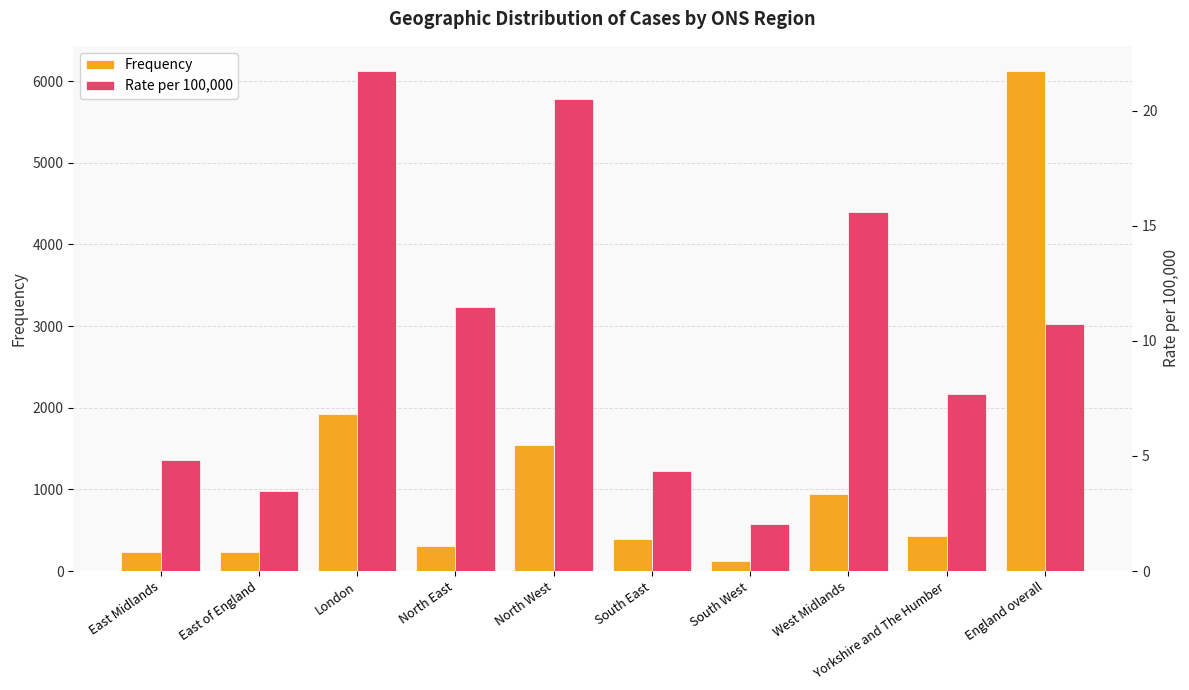

At which label is Rate per 100,000 closest to 11?

England overall